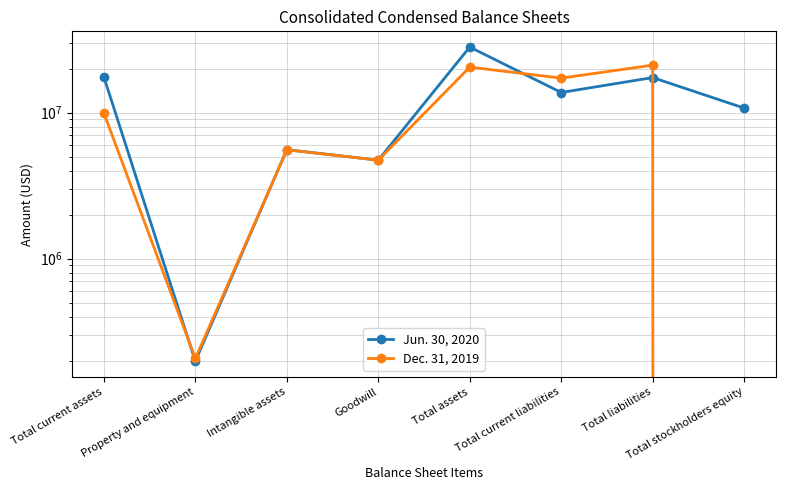

Which series has the largest total across all categories?

Jun. 30, 2020